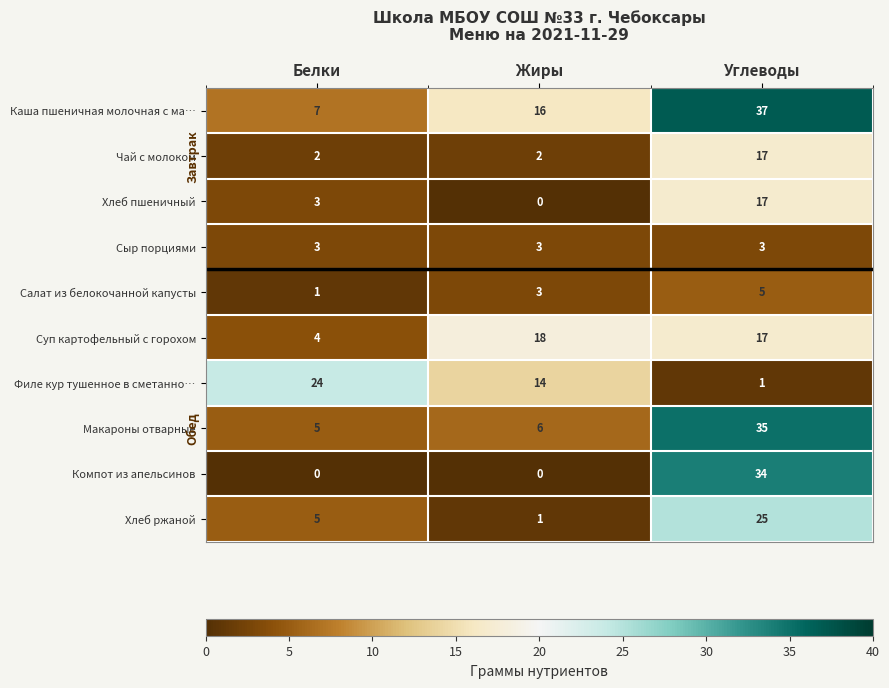

Read the Каша пшеничная молочная с ма… value at Белки.

7